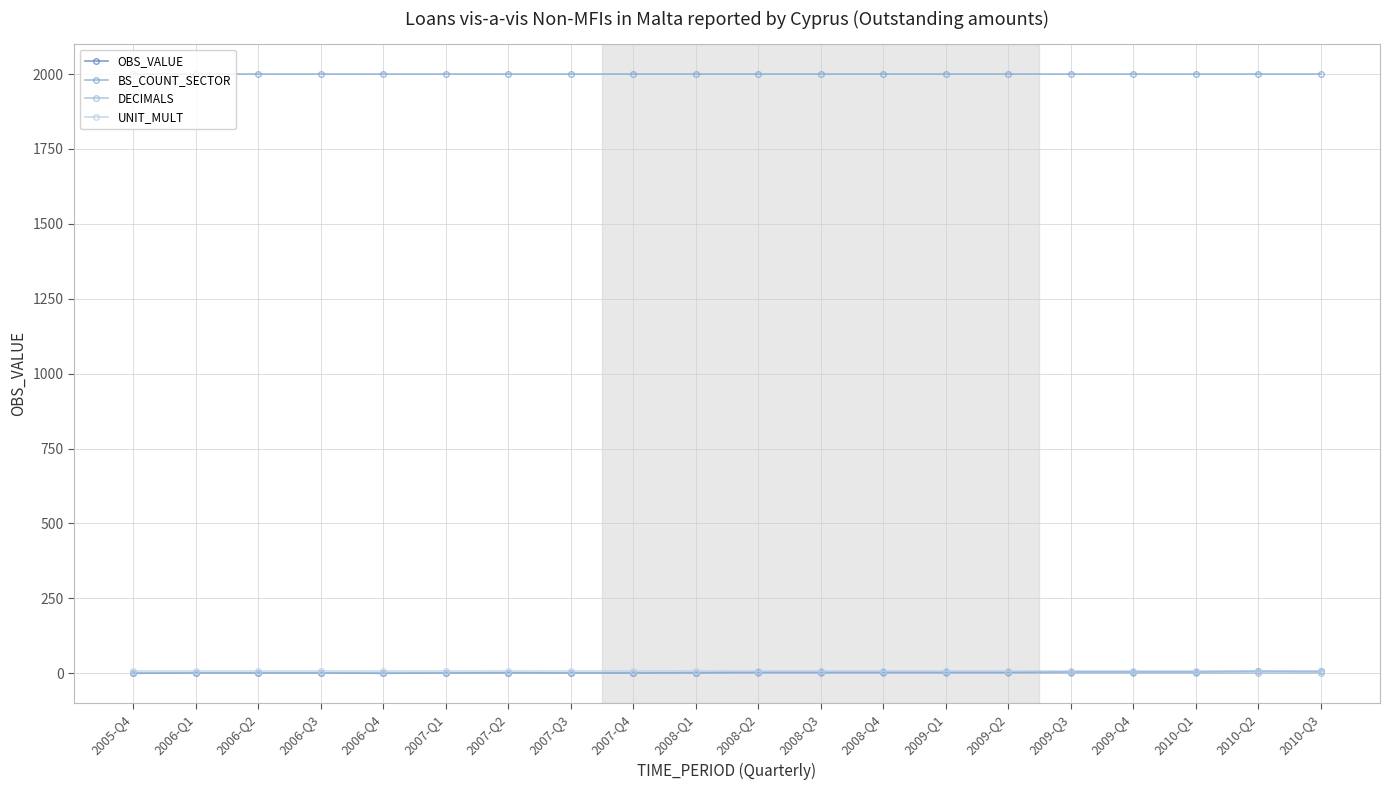

Where is BS_COUNT_SECTOR nearest to the value 2000?

2005-Q4